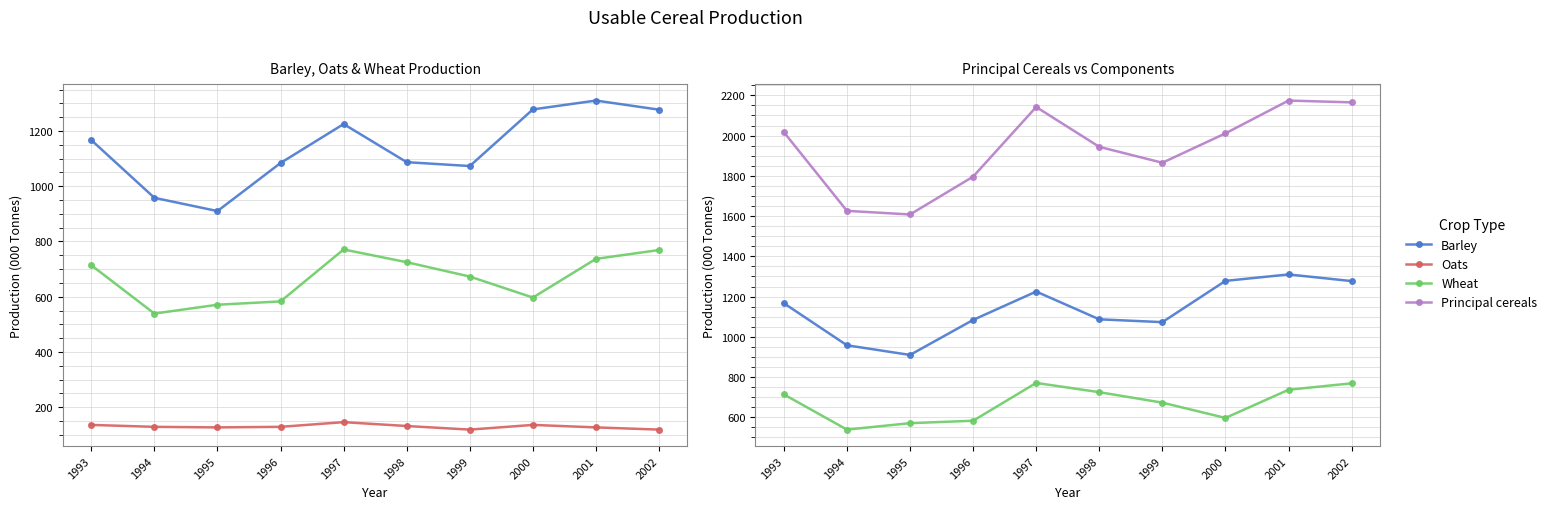

At which category does Principal cereals reach its first local valley?

1995